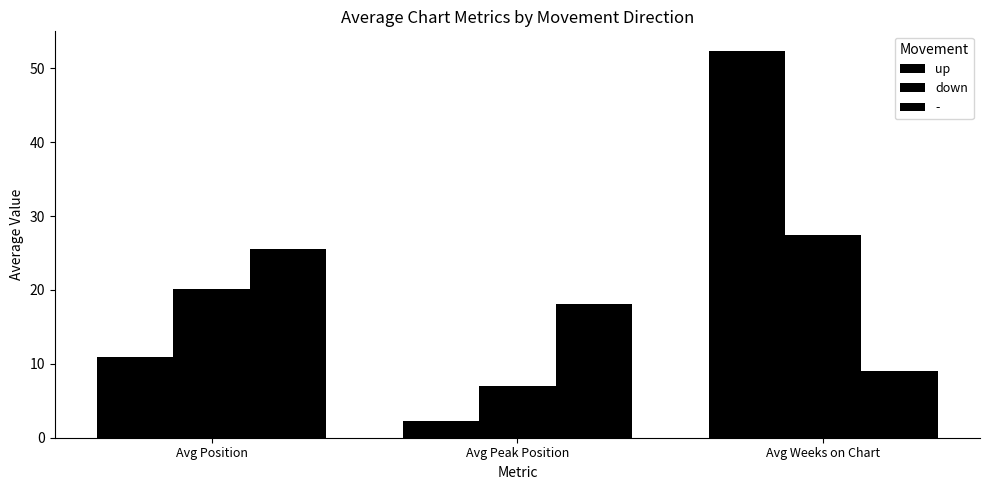

What is the greatest value displayed?

52.4